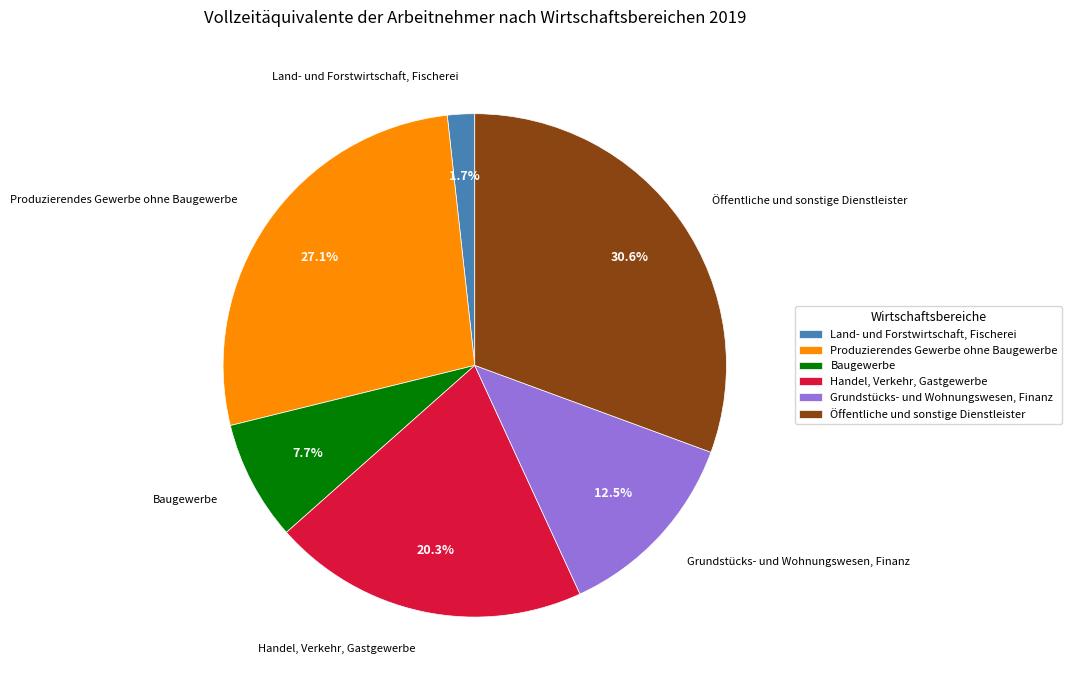

Is the sum of Öffentliche und sonstige Dienstleister and Grundstücks- und Wohnungswesen, Finanz greater than half?

No